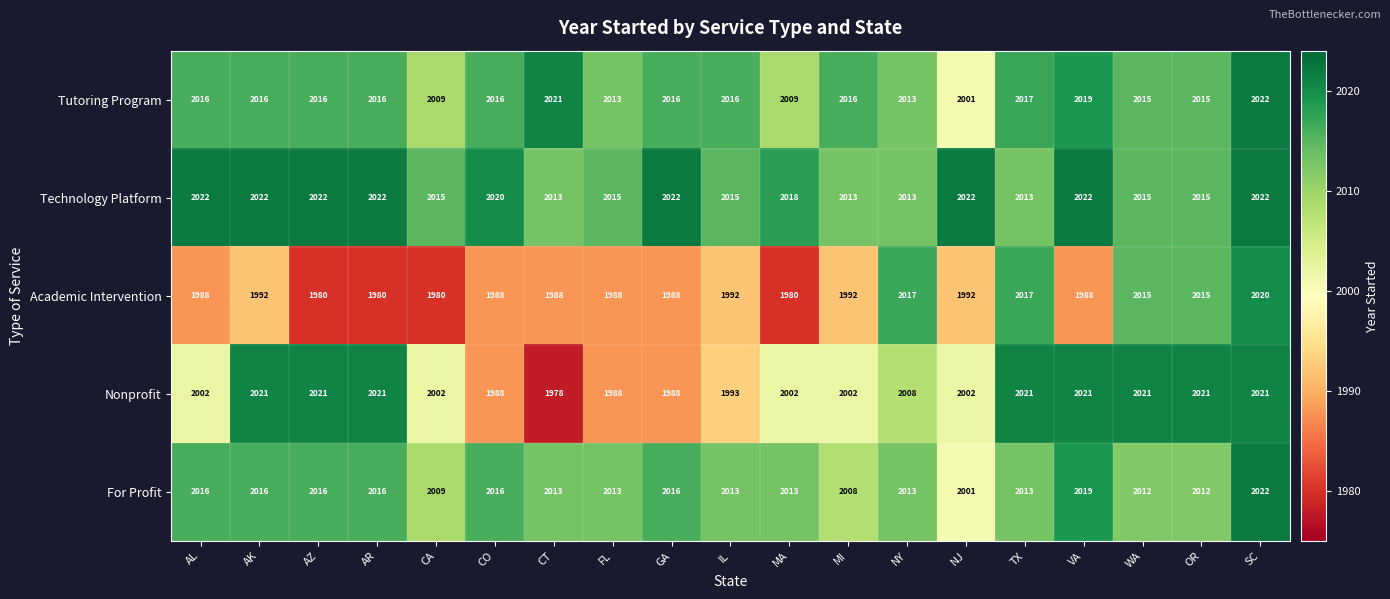

Count the Nonprofit values in the range 1993 to 2021.

15